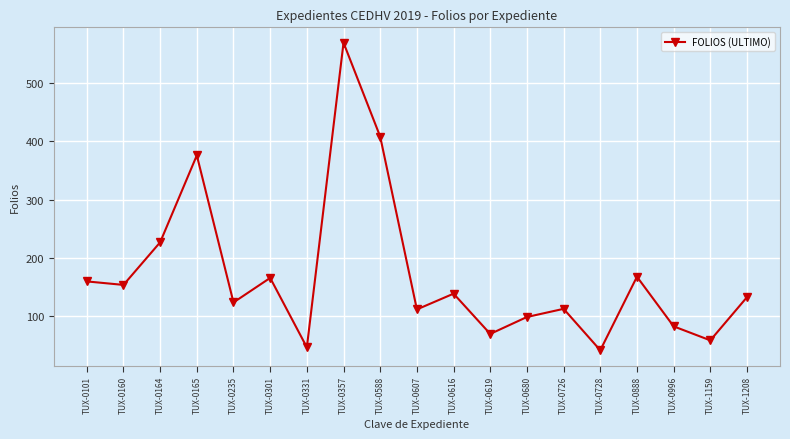

The value at TUX-0235 is 124. True or false?

True